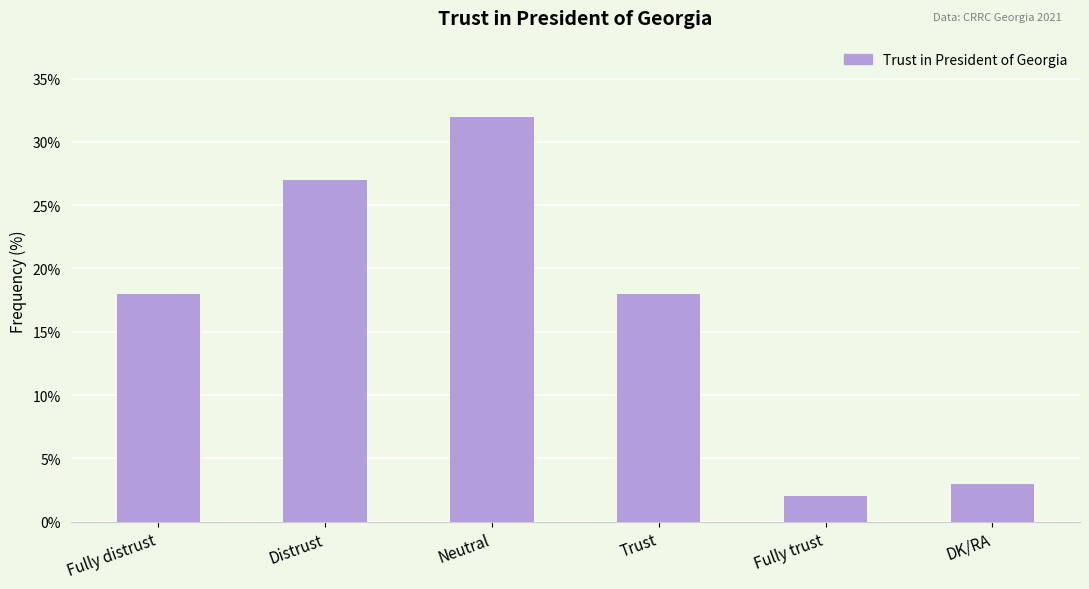

Reading left to right, extract all data points from this chart.

18	27	32	18	2	3